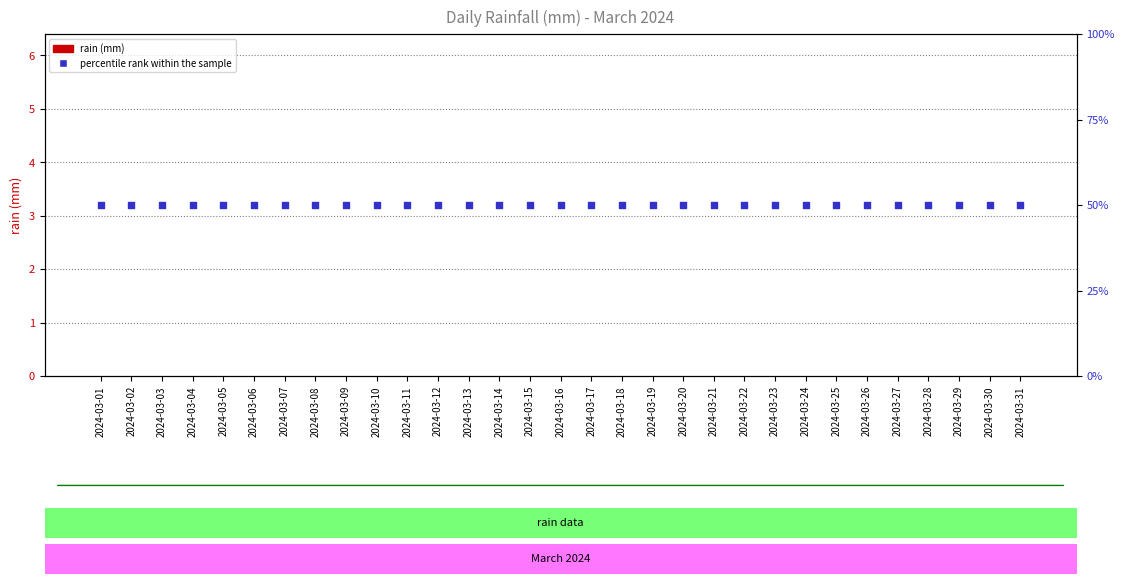

Is the value of percentile rank within the sample at 2024-03-14 greater than the value of rain at 2024-03-02?

Yes